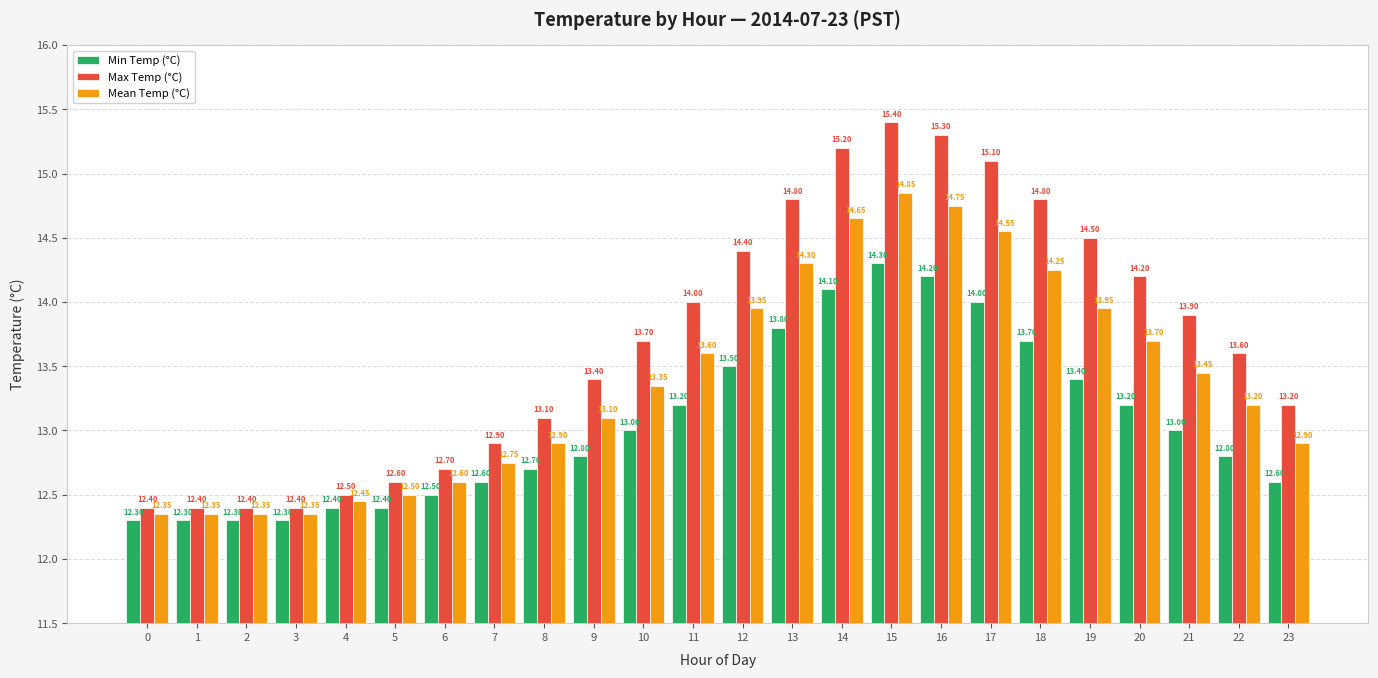

Which series changed the most between 1 and 14?

Max Temp (°C)